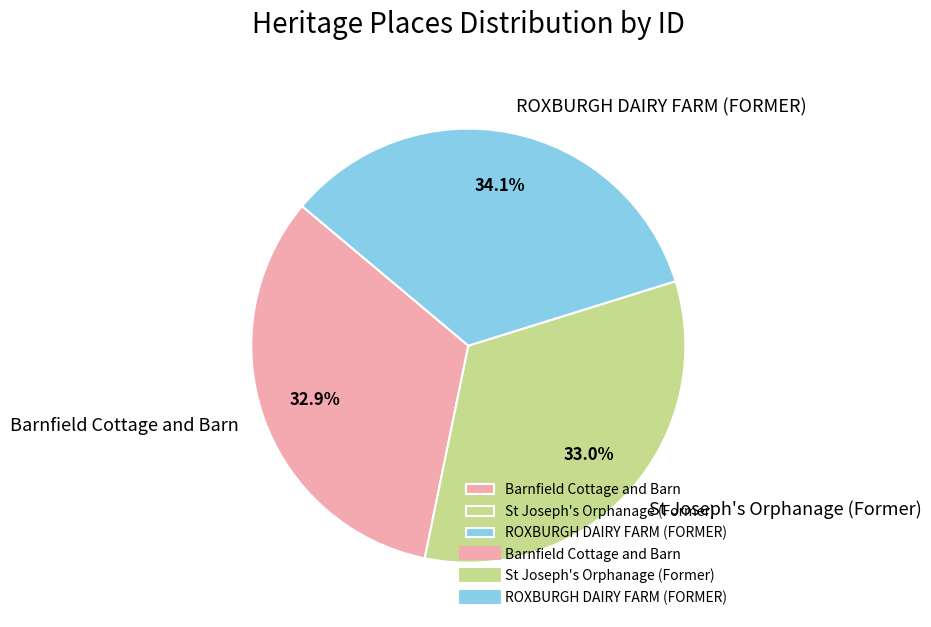

How many segments does this pie chart have?

3